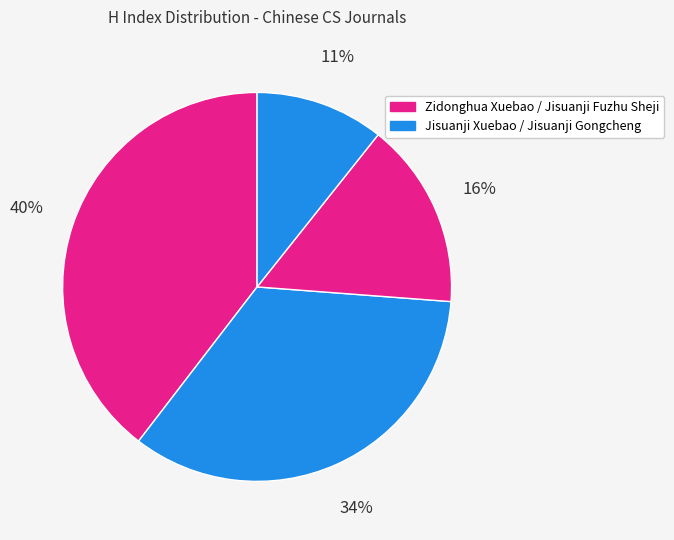

Which category has the biggest portion of the pie?

Zidonghua Xuebao